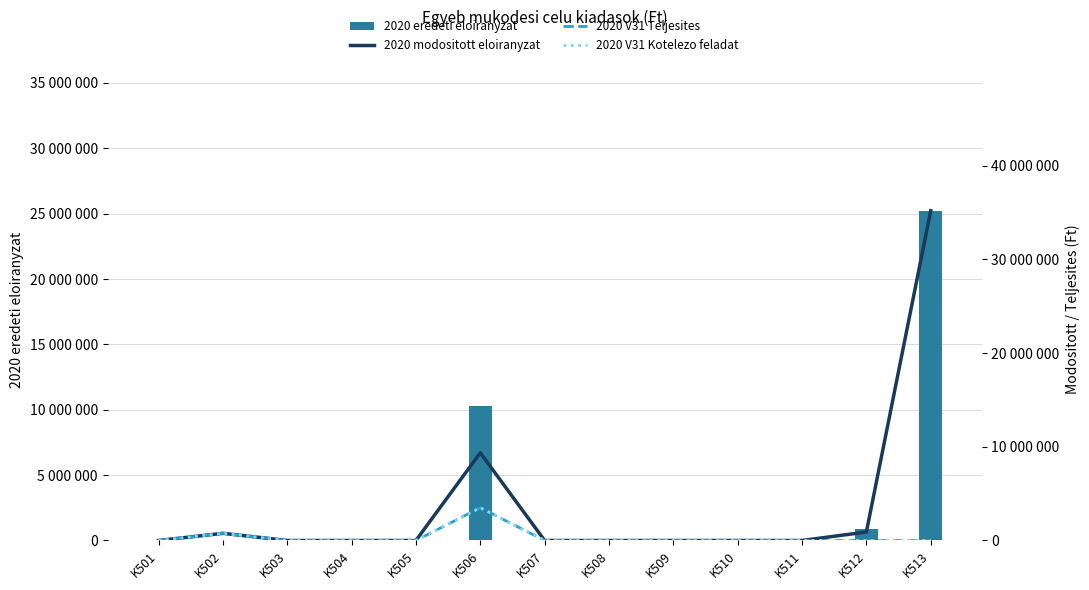

What is the sum of all 2020 modositott eloiranyzat values?

46218940